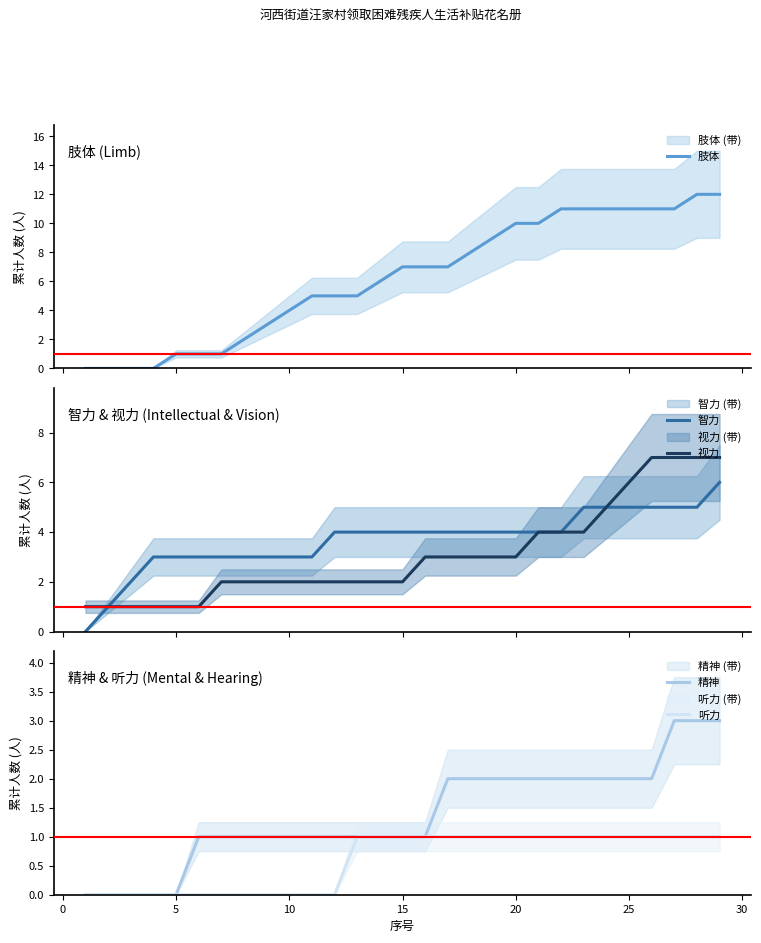

Reading left to right, extract all data points from this chart.

肢体: 0	0	0	0	1	1	1	2	3	4	5	5	5	6	7	7	7	8	9	10	10	11	11	11	11	11	11	12	12
智力: 0	1	2	3	3	3	3	3	3	3	3	4	4	4	4	4	4	4	4	4	4	4	5	5	5	5	5	5	6
视力: 1	1	1	1	1	1	2	2	2	2	2	2	2	2	2	3	3	3	3	3	4	4	4	5	6	7	7	7	7
精神: 0	0	0	0	0	1	1	1	1	1	1	1	1	1	1	1	2	2	2	2	2	2	2	2	2	2	3	3	3
听力: 0	0	0	0	0	0	0	0	0	0	0	0	1	1	1	1	1	1	1	1	1	1	1	1	1	1	1	1	1